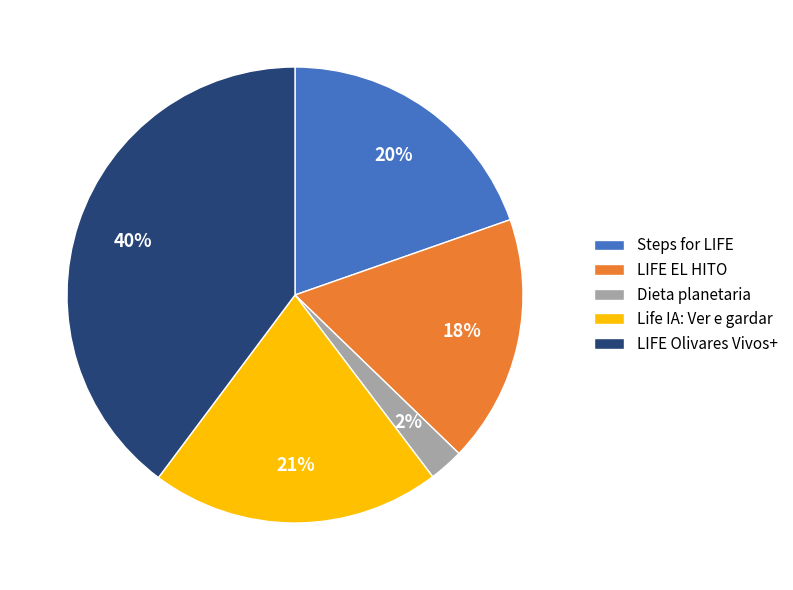

To the nearest percent, what is the average slice percentage?

20%